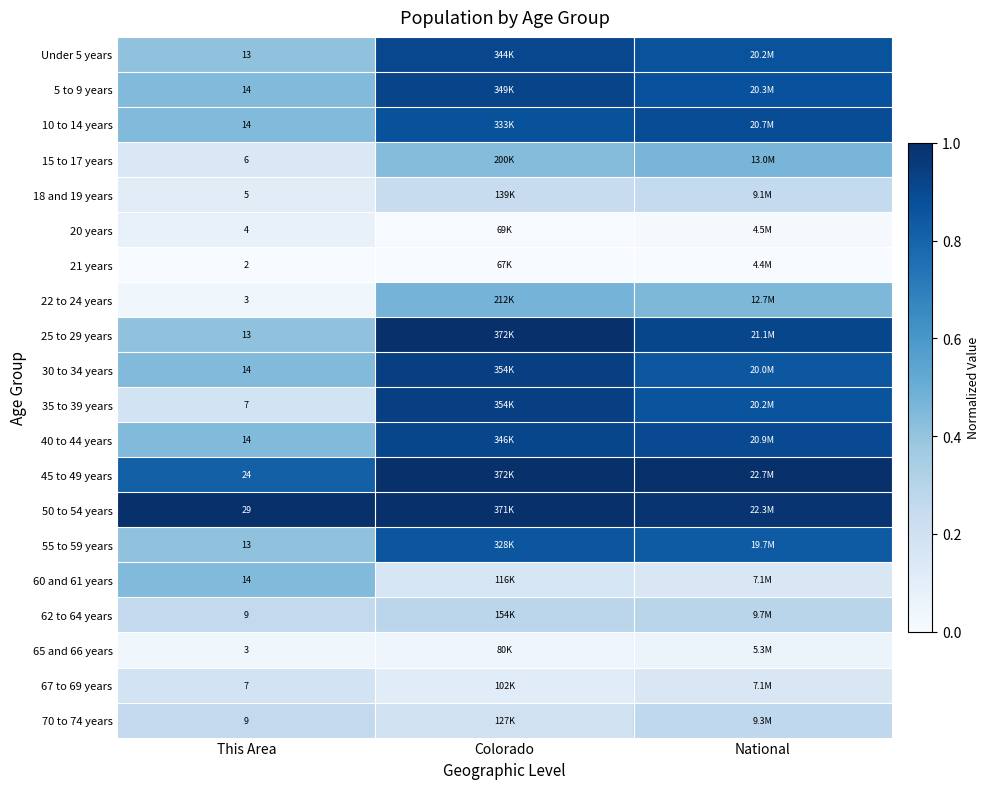

Where is 15 to 17 years nearest to the value 0?

This Area